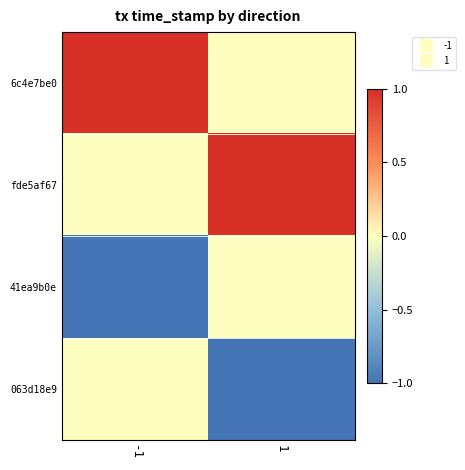

Which series has the largest total across all categories?

6c4e7be0